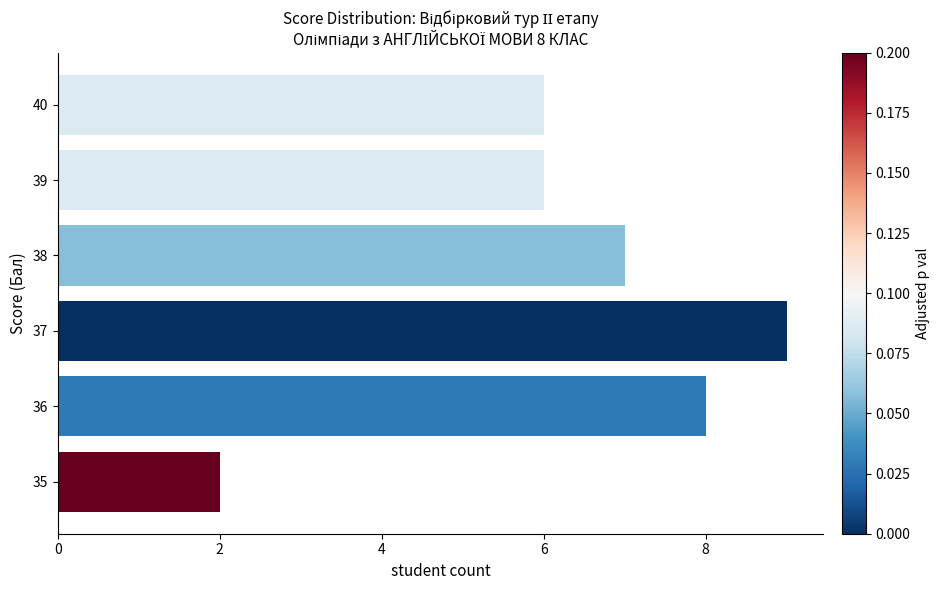

Count the number of data series in this chart.

1